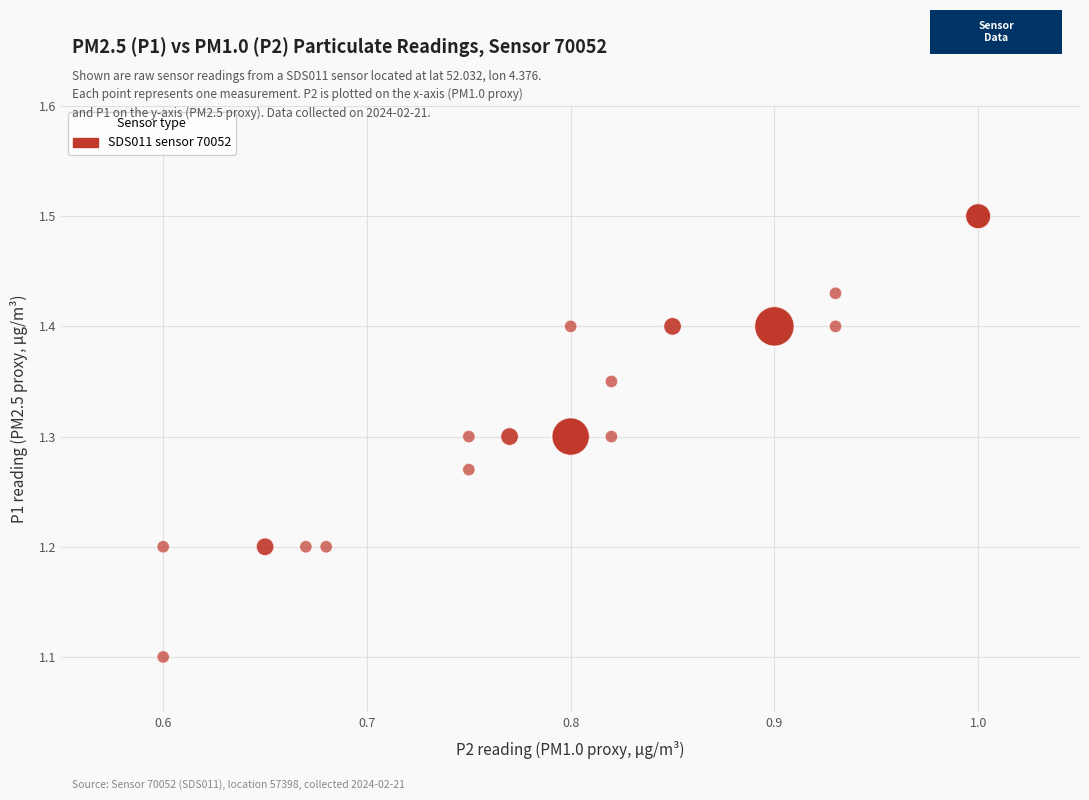

What Y value in the scatter plot is closest to 1?

1.1